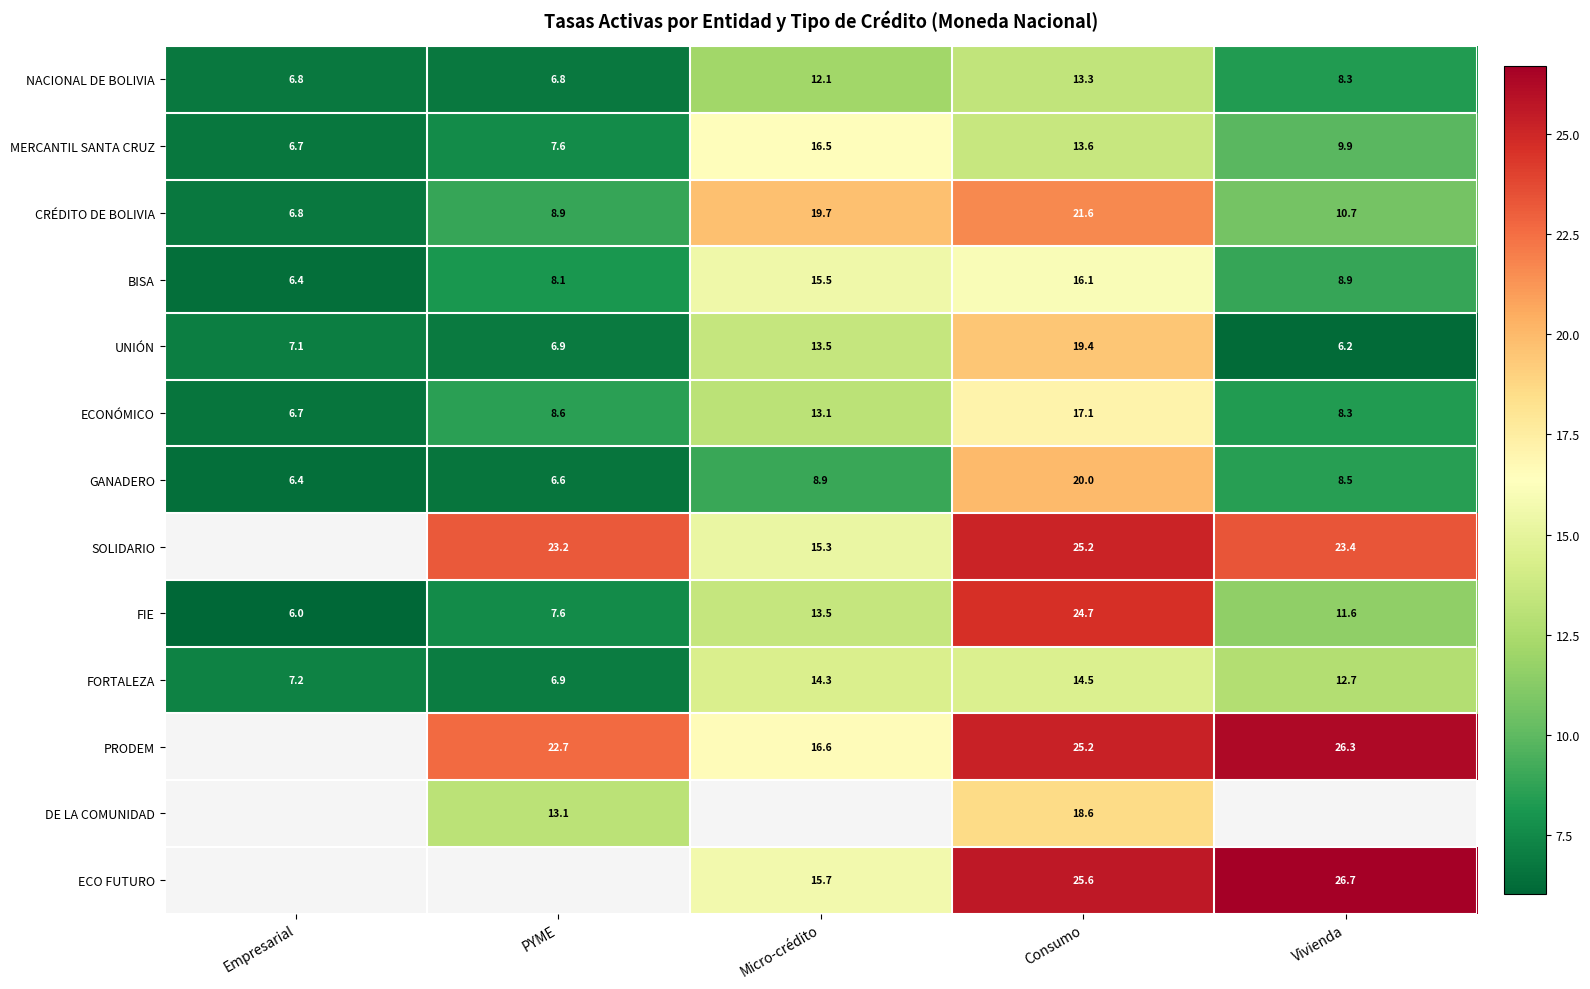

How many values in the MERCANTIL SANTA CRUZ series exceed 9?

3